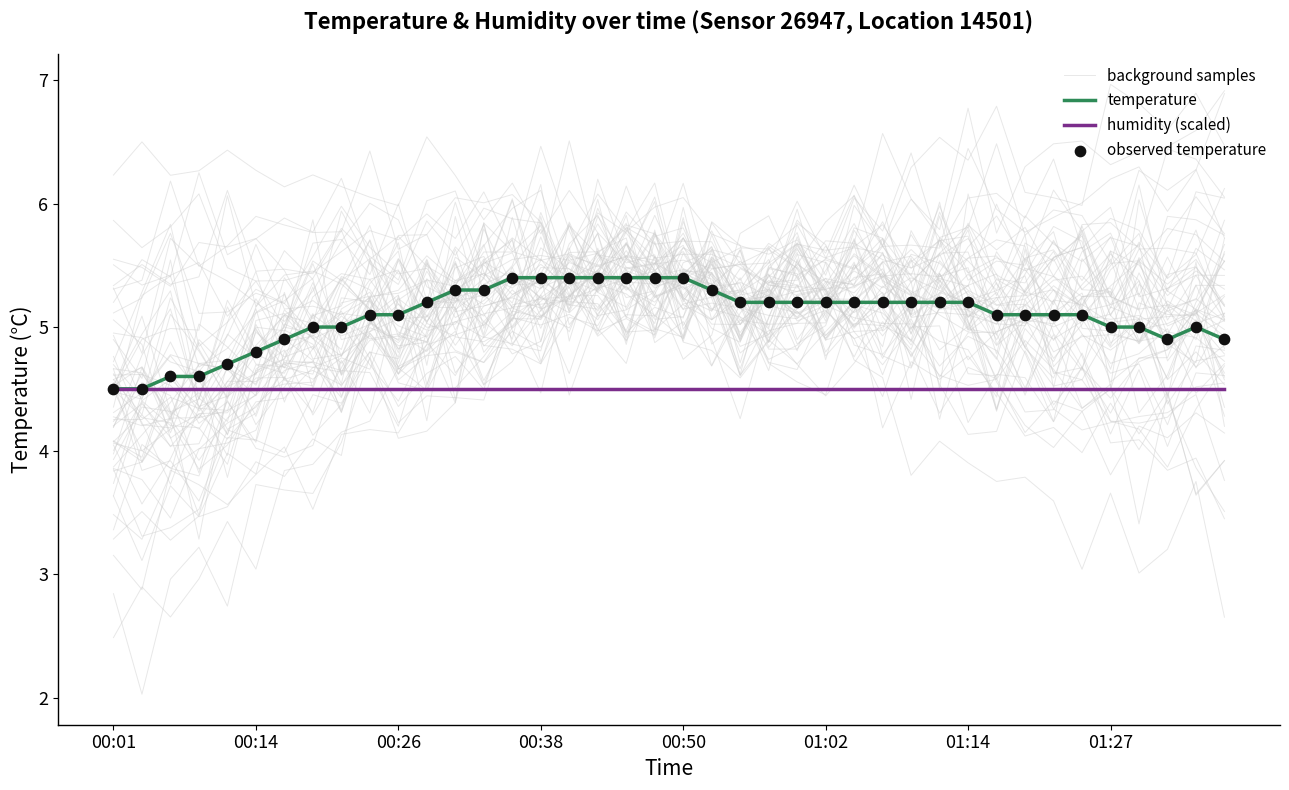

Which series has the largest Y range (max minus min)?

background samples